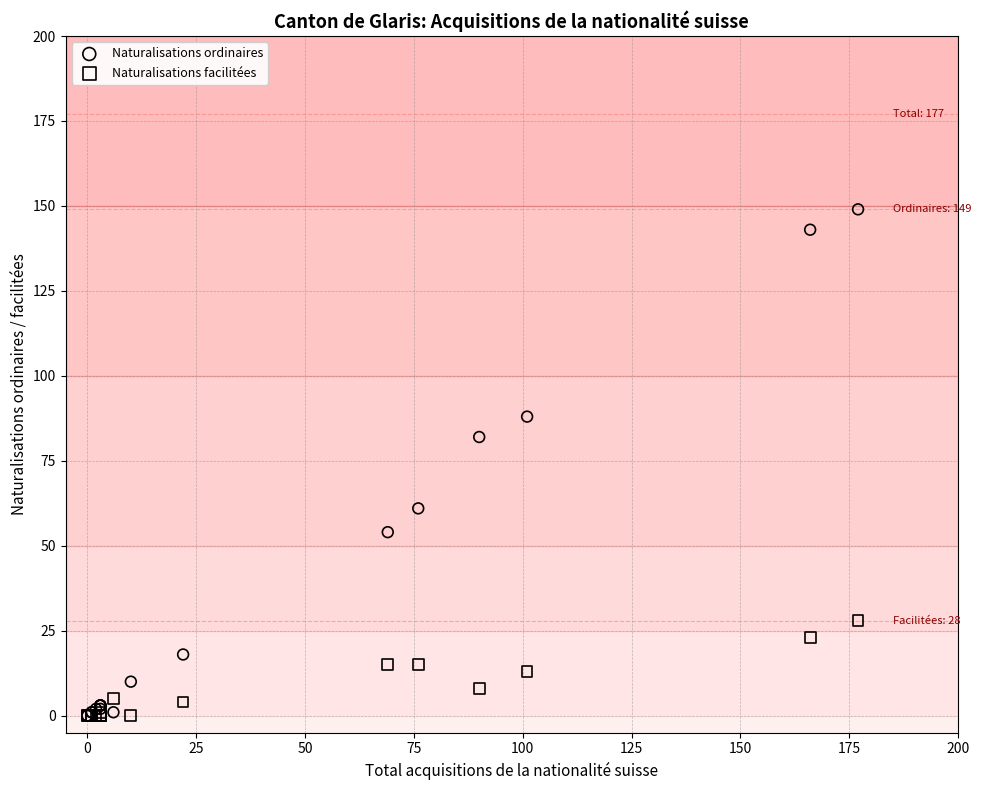

Which series contains the highest Y value?

Naturalisations ordinaires